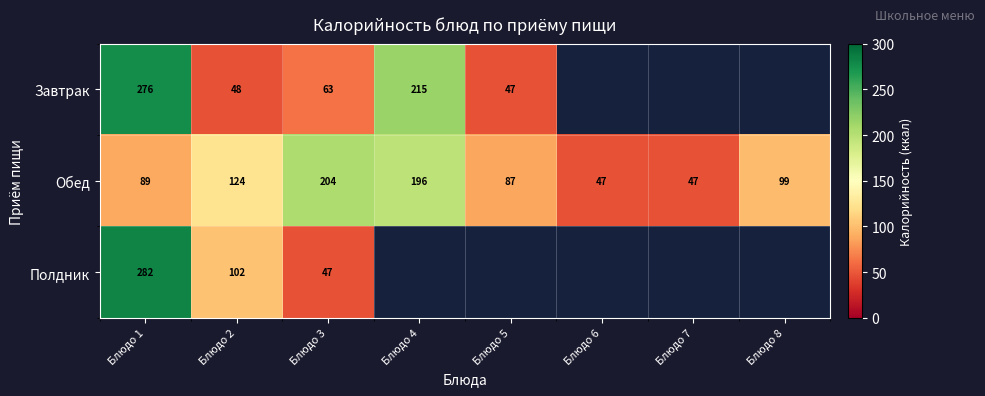

At which category is the sum across all series the highest?

Блюдо 1